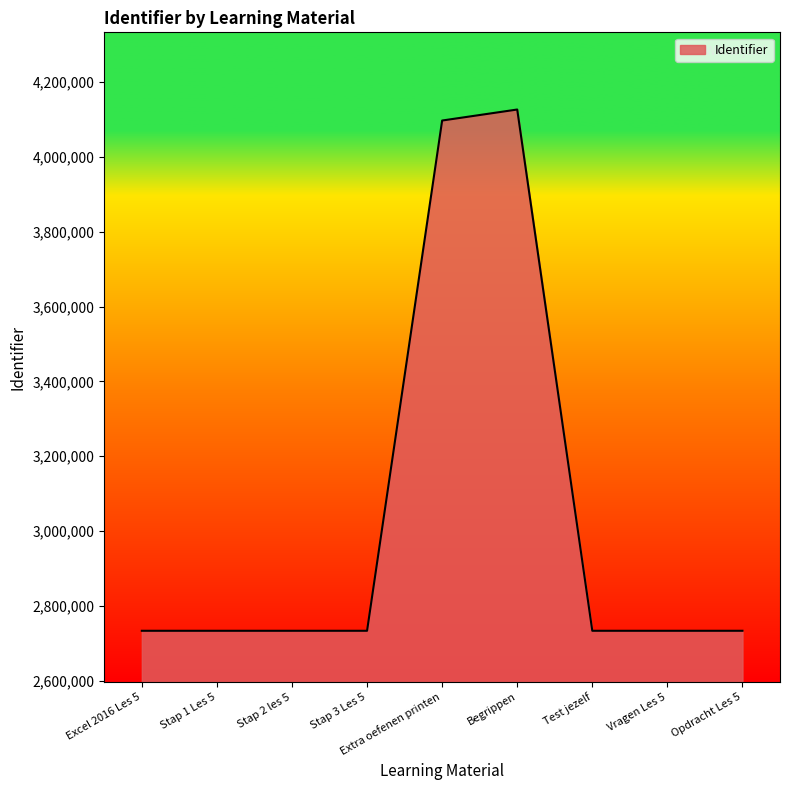

What is the approximate value at Extra oefenen printen?

4097251